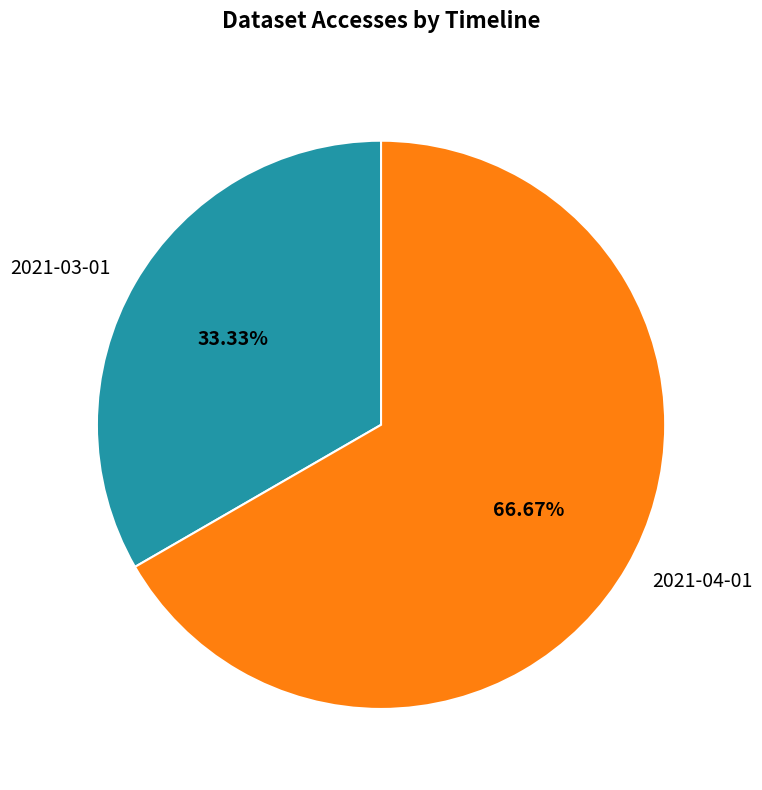

To the nearest percent, what is the combined percentage of 2021-04-01 and 2021-03-01?

100%